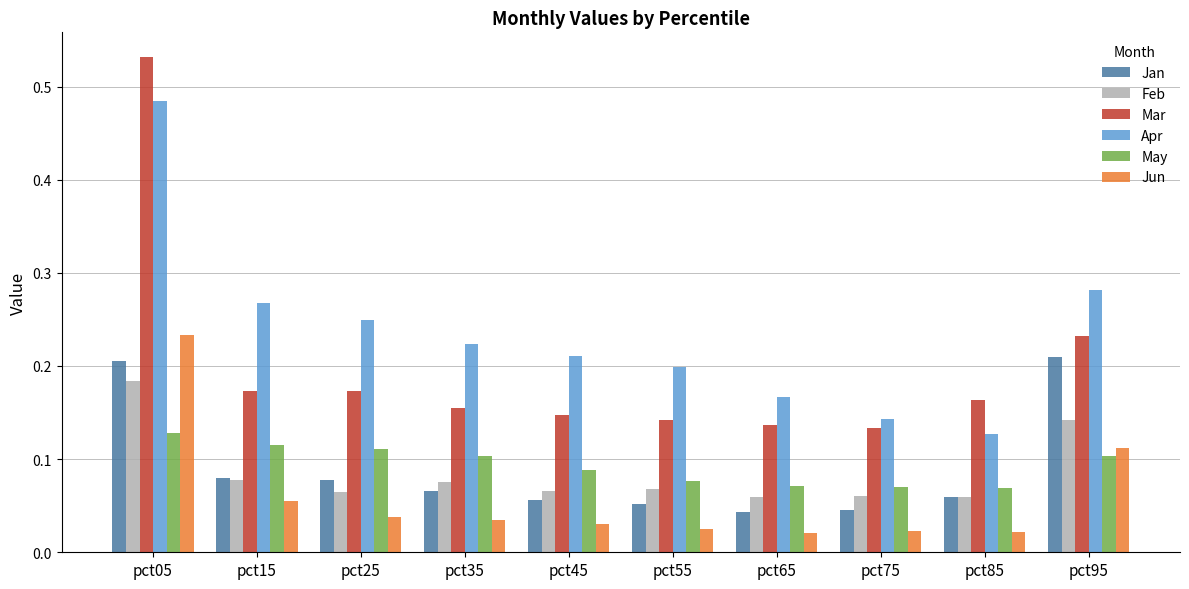

Which series has the largest total across all categories?

Apr